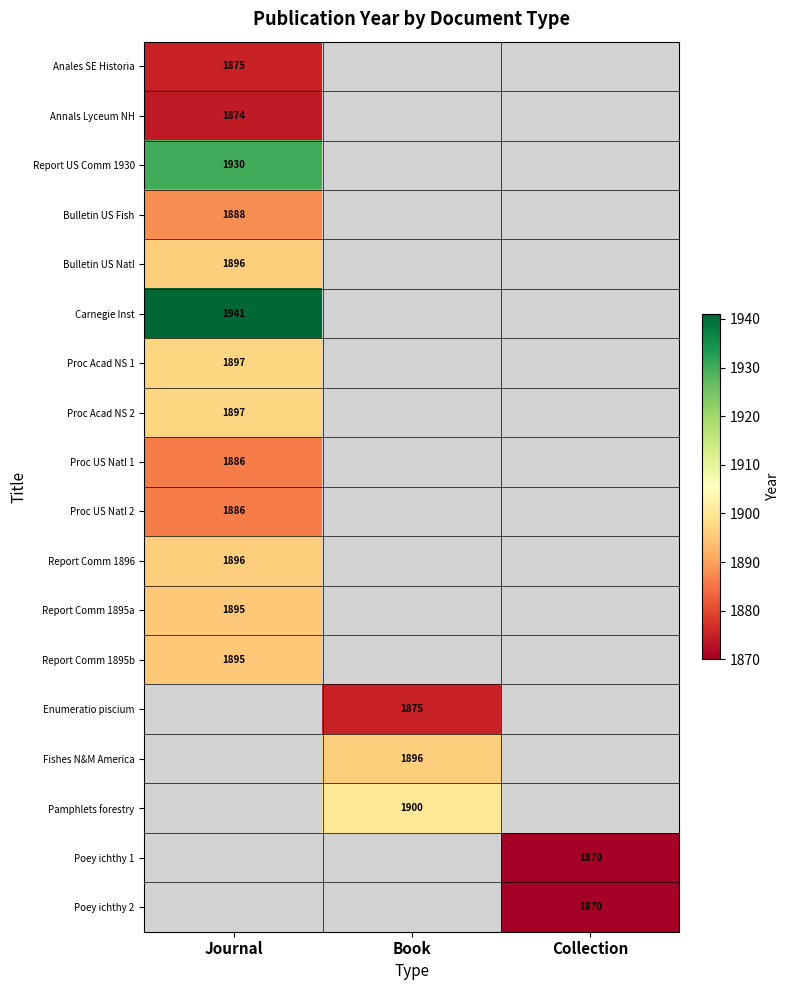

The Proc Acad NS 1 series shows 1897 at Journal. True or false?

True